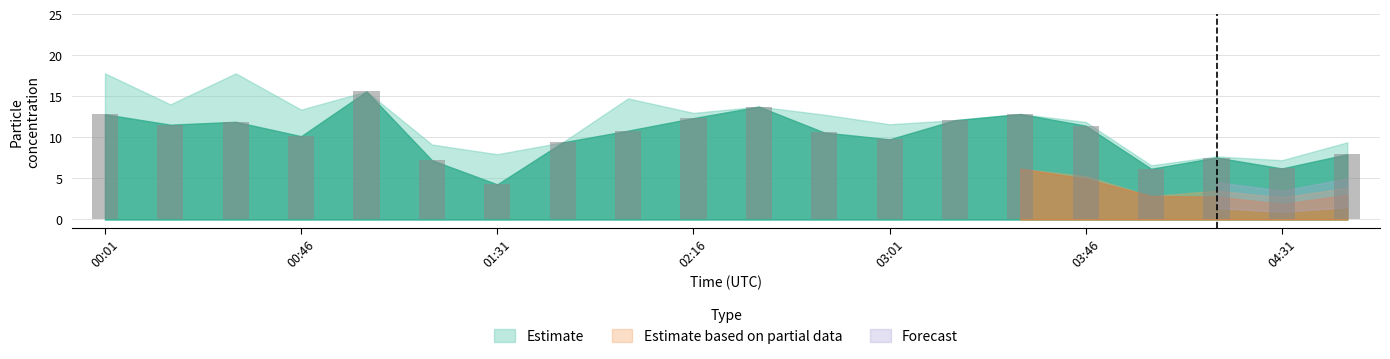

What is the value of the 11th bar from the left?

13.8